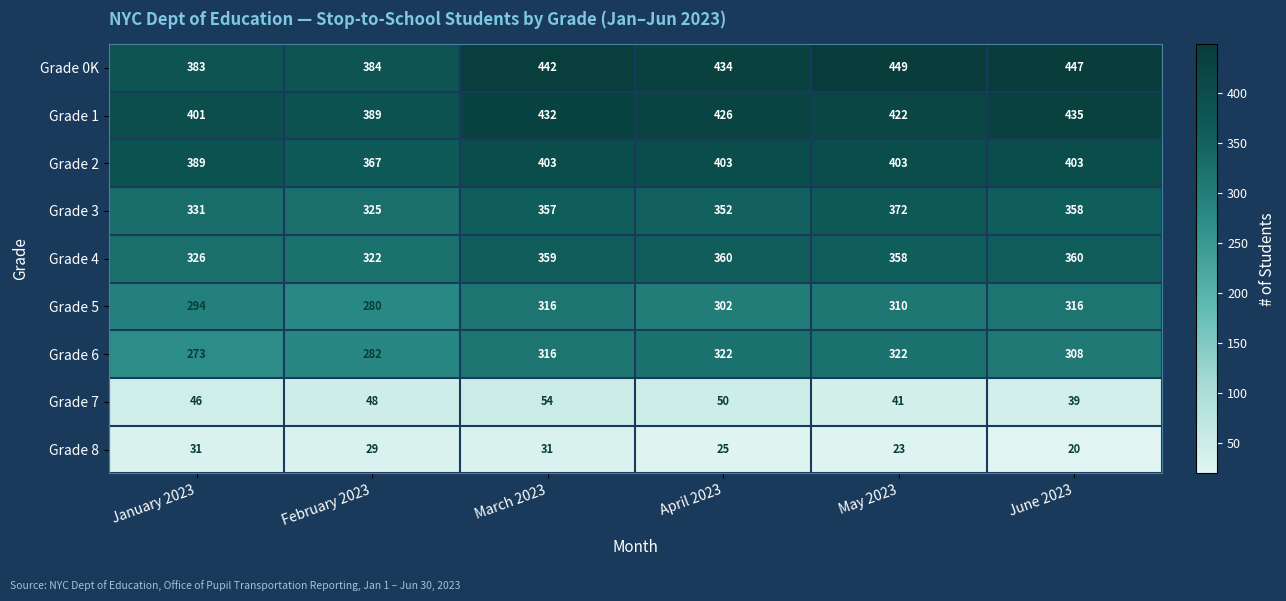

What is the difference between the highest and lowest values at February 2023?

360